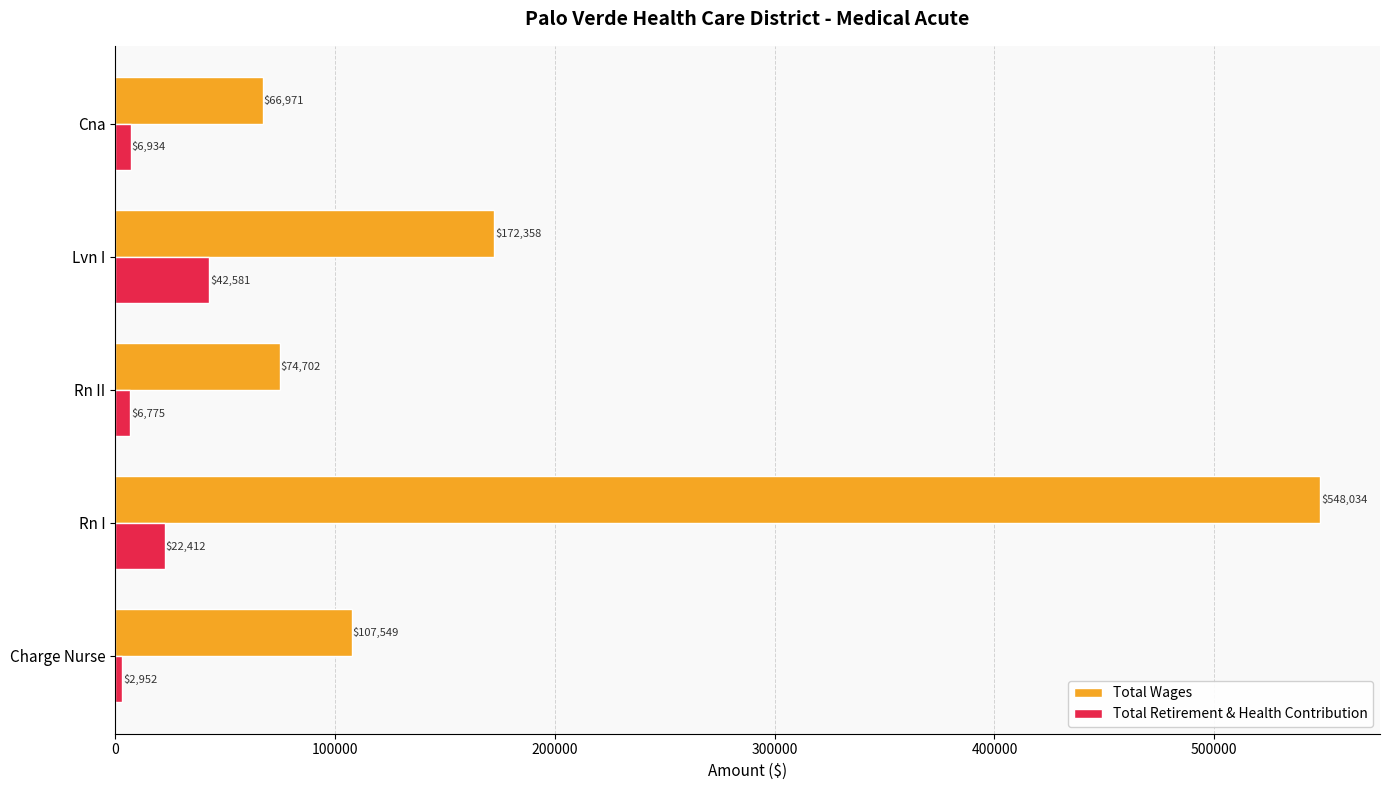

At Lvn I, list the series in order from smallest to largest.

Total Retirement & Health Contribution, Total Wages